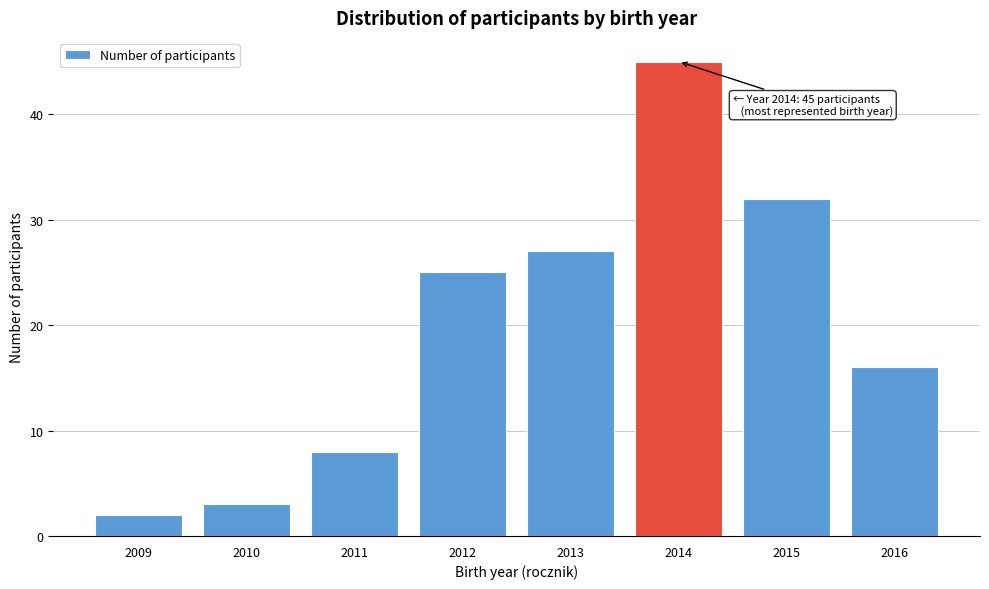

Reading left to right, what are all the values shown in this chart?

2	3	8	25	27	45	32	16